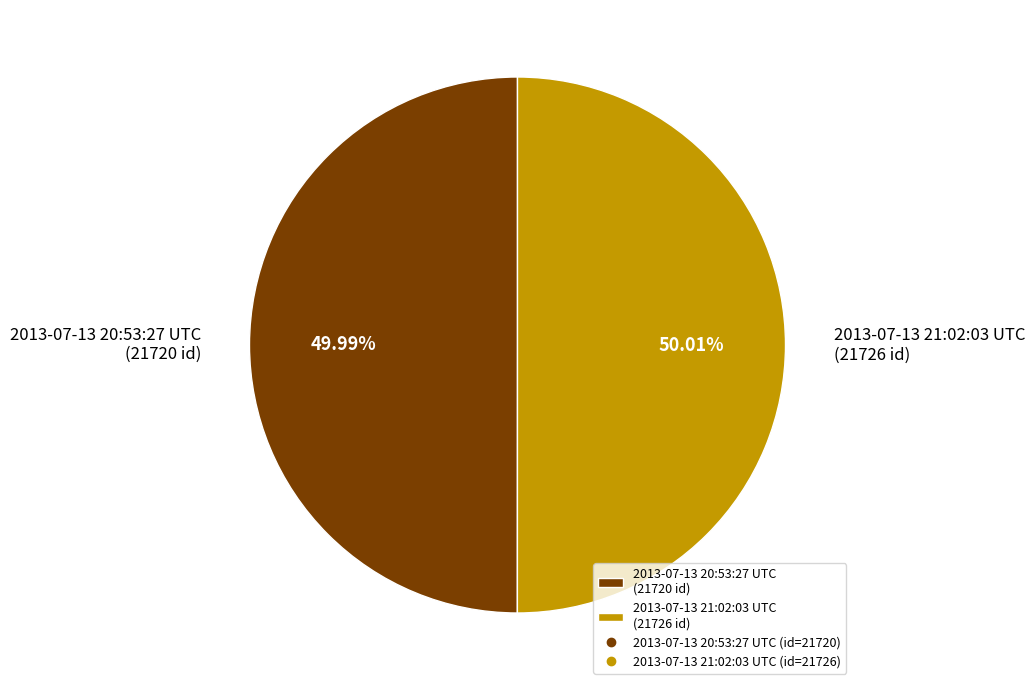

To the nearest percent, what portion does 2013-07-13 21:02:03 UTC represent?

50%